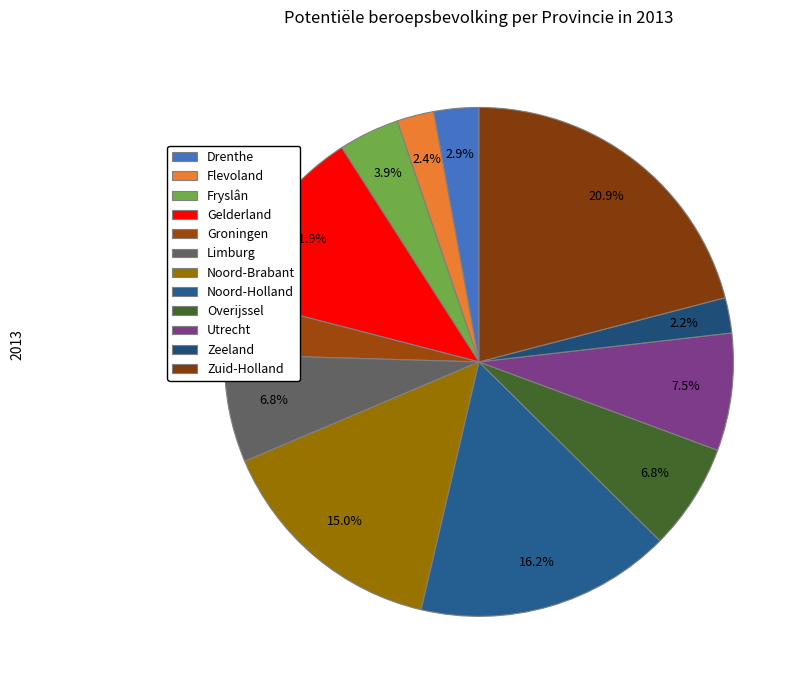

To the nearest percent, what portion does Drenthe represent?

3%